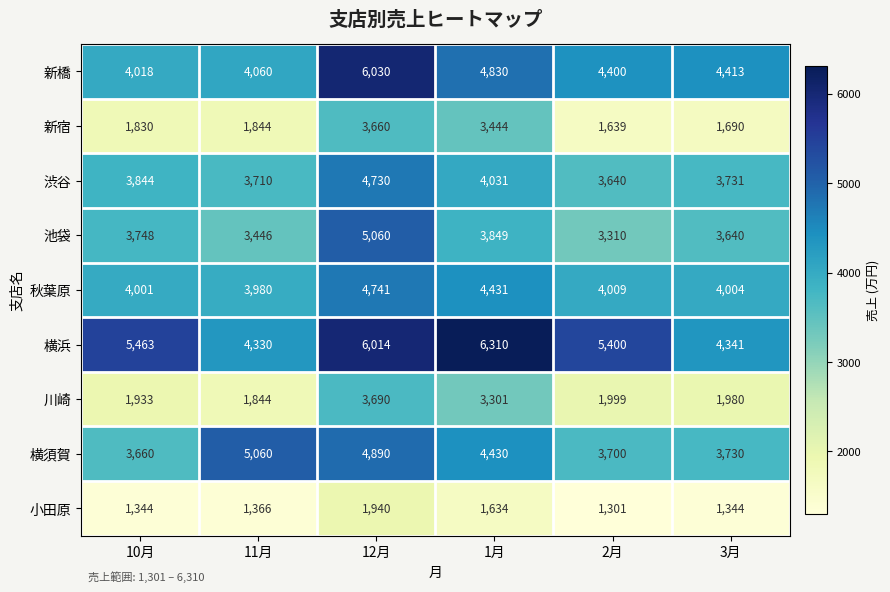

What is the highest value of the 秋葉原 series?

4741